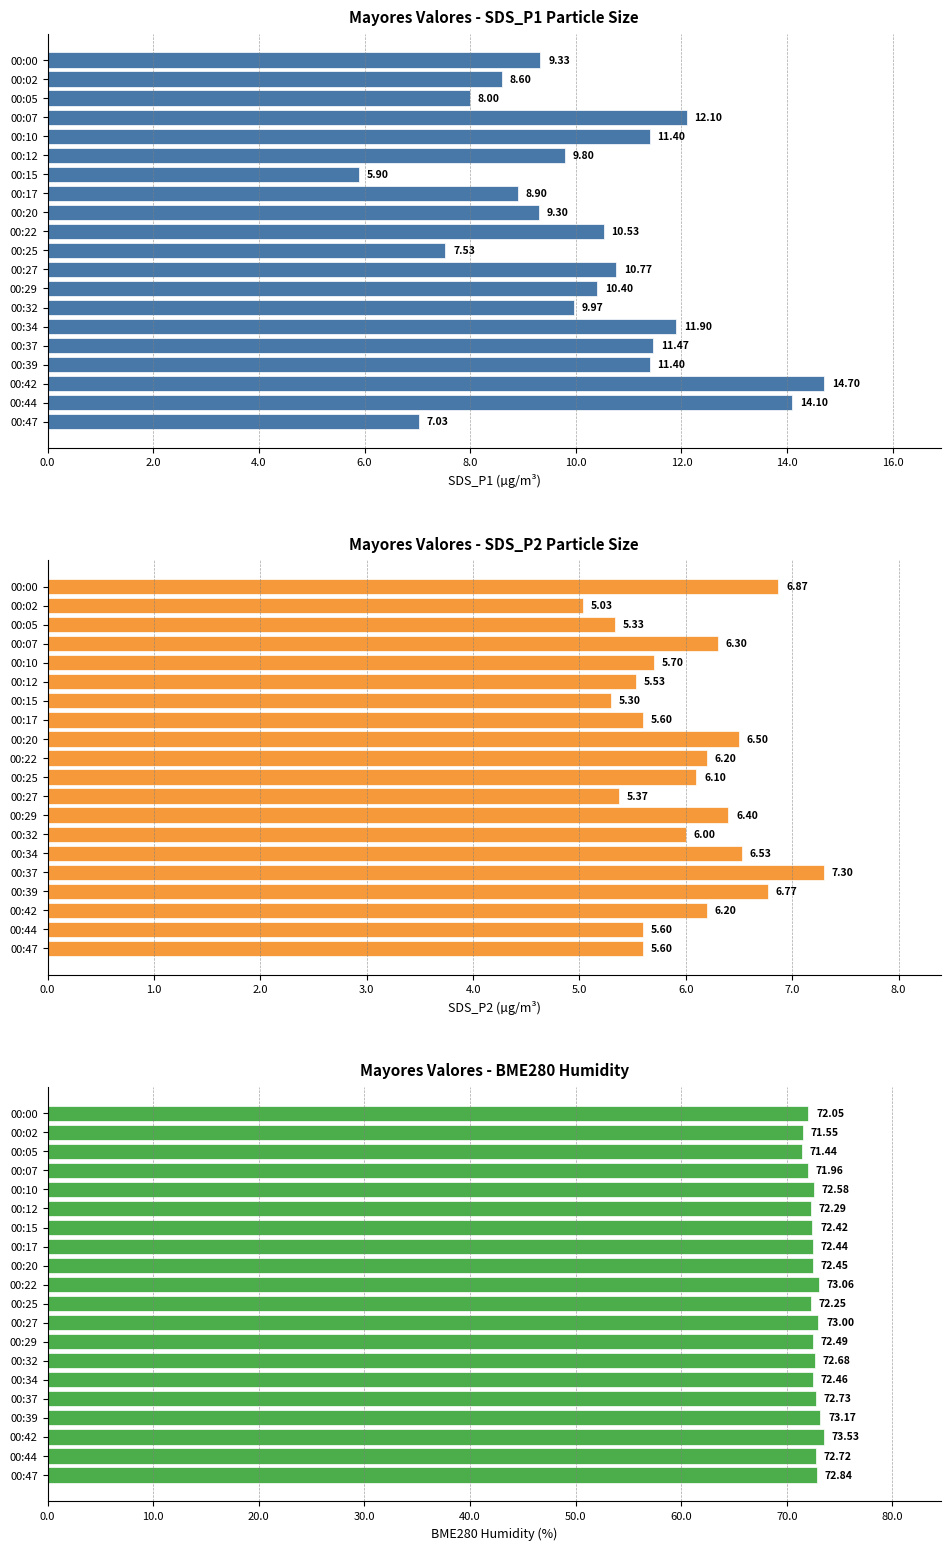

Is the value of Mayores Valores - SDS_P1 Particle Size at 00:42 greater than the value of Mayores Valores - SDS_P2 Particle Size at 00:05?

Yes